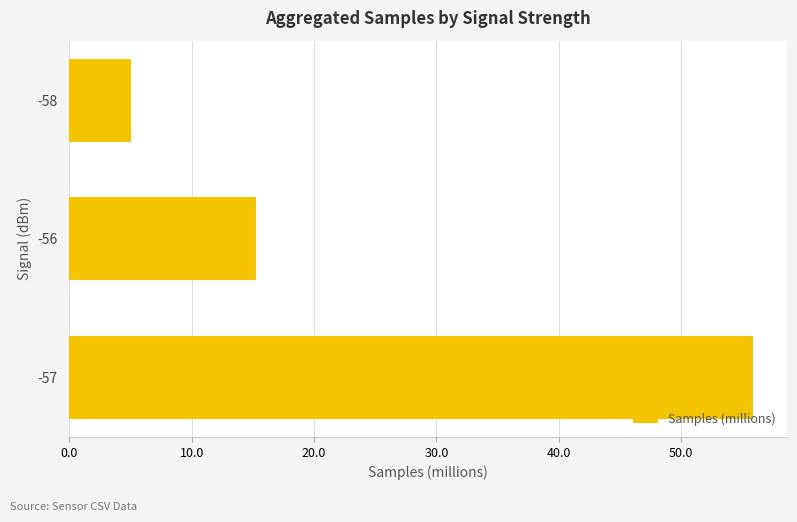

Reading bottom to top, list all the values displayed in this chart.

-57=55.9	-56=15.2	-58=5.1